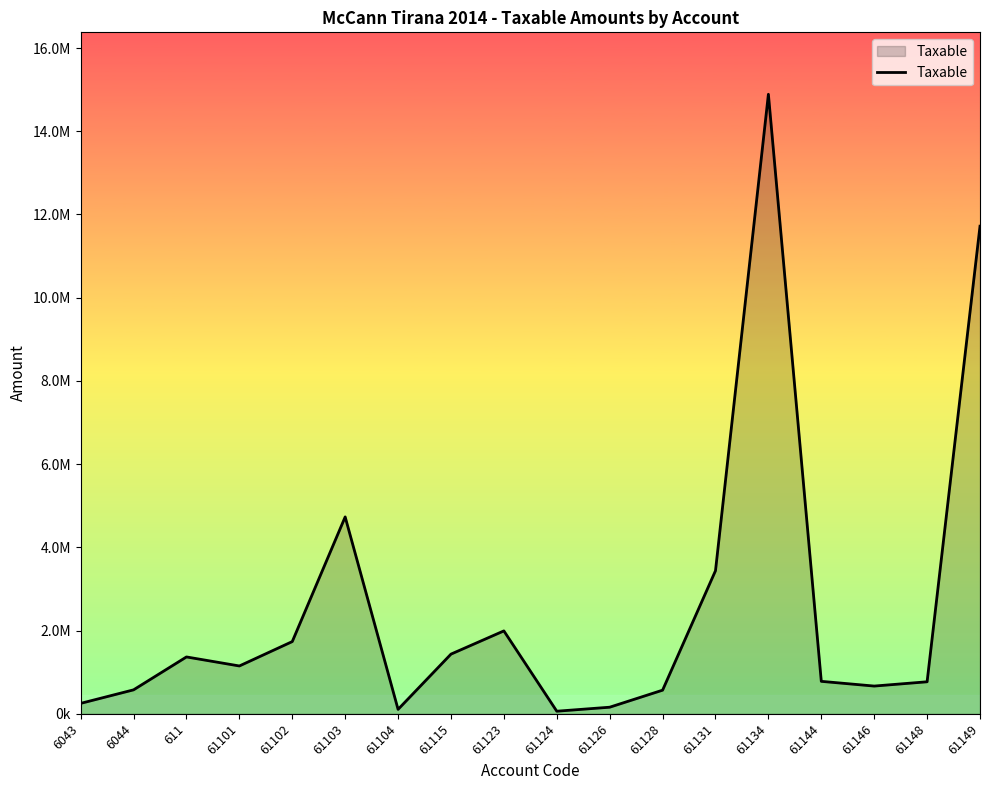

Reading left to right, list all the values displayed in this chart.

250227.1	575296.9	1366068.5	1149043.7	1735151.5	4731146.9	105900.0	1433753.2	1991862.2	61813.2	157990.0	567460.5	3437988.5	14887859.8	779642.1	666085.5	769080.9	11717876.6